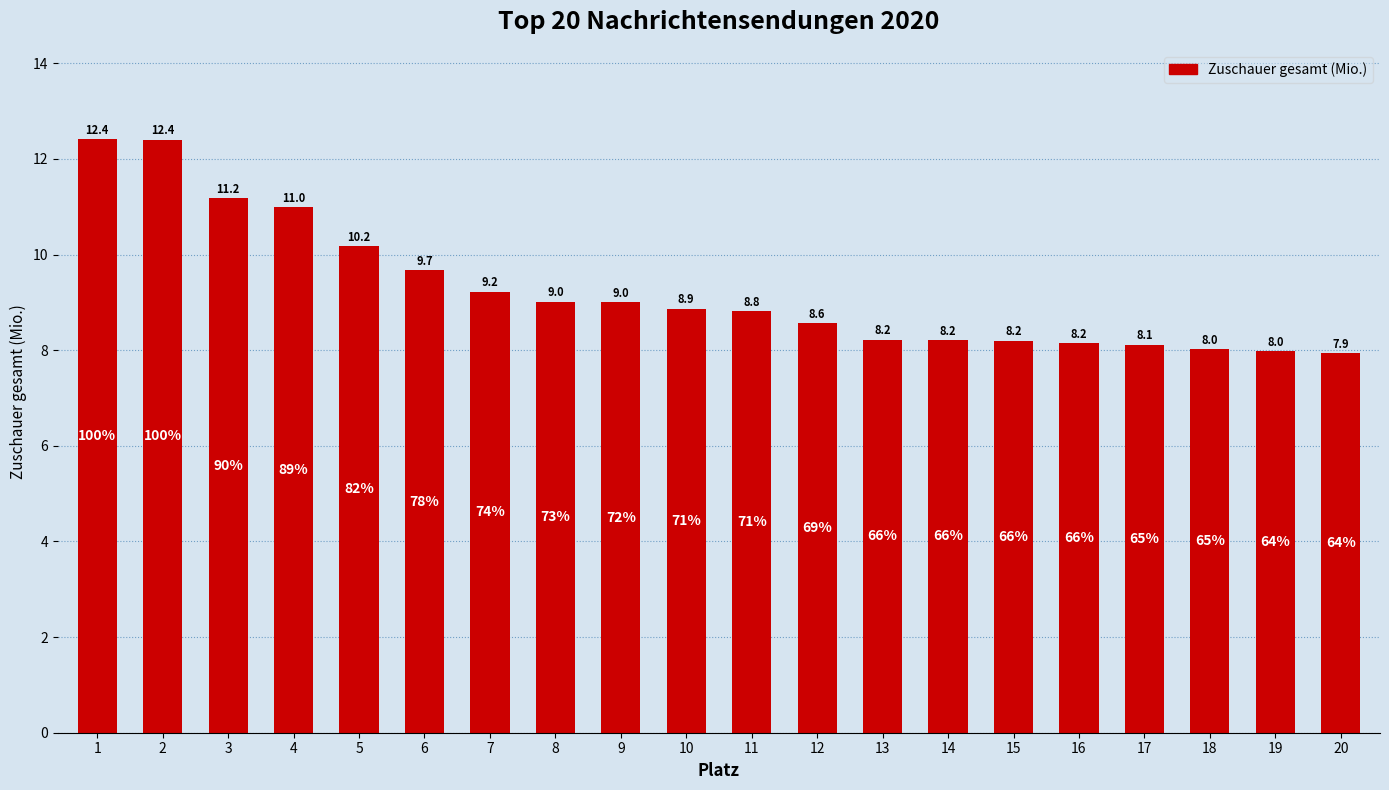

At which label is the value closest to 10?

5